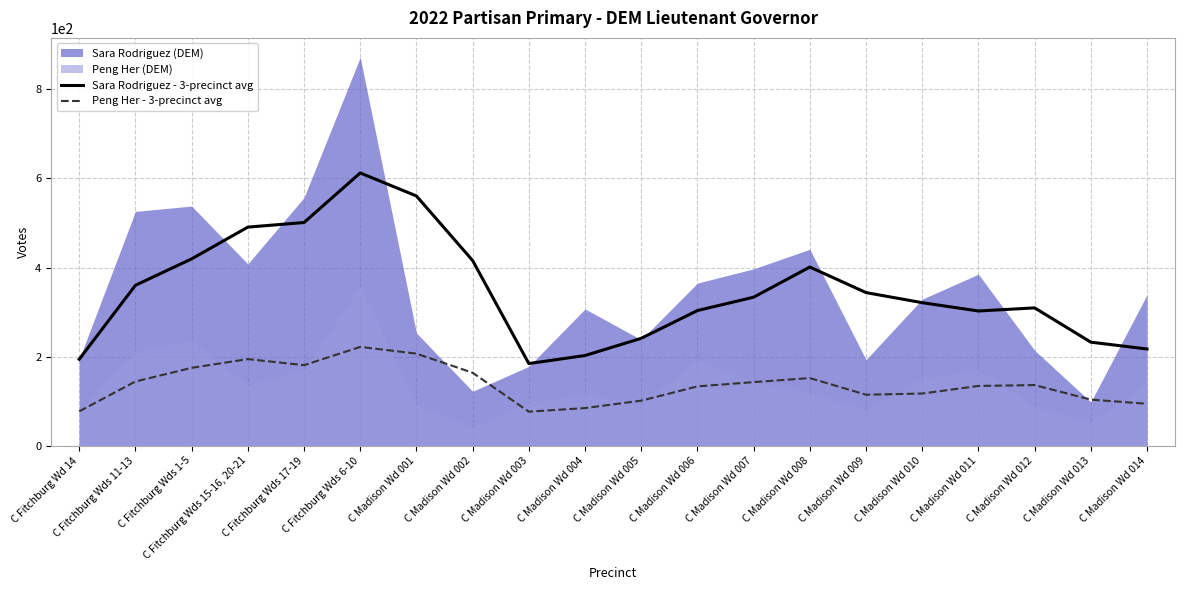

The Peng Her - 3-precinct avg series shows 221.7 at C Fitchburg Wds 6-10. True or false?

True